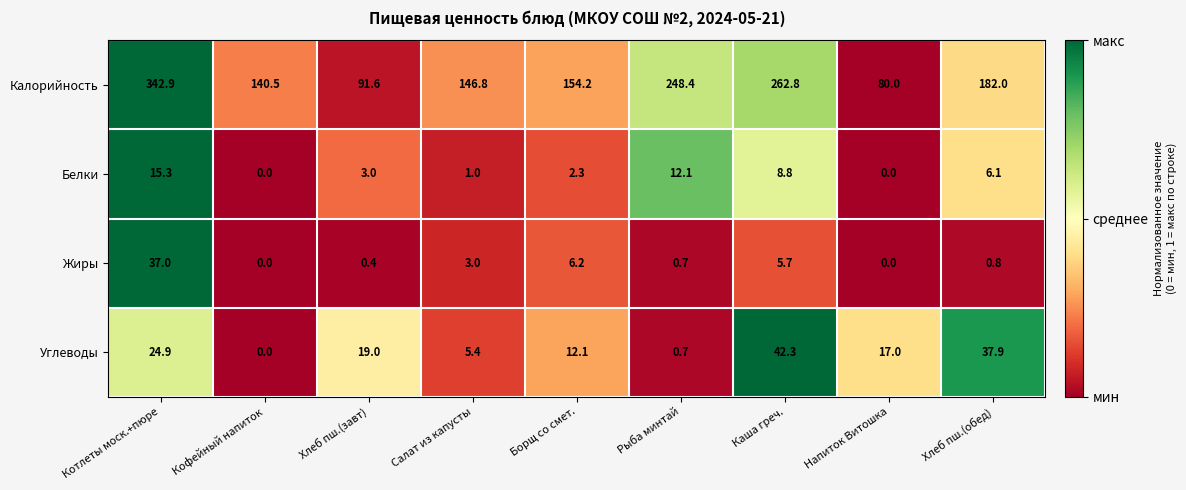

Count the number of data series in this chart.

4